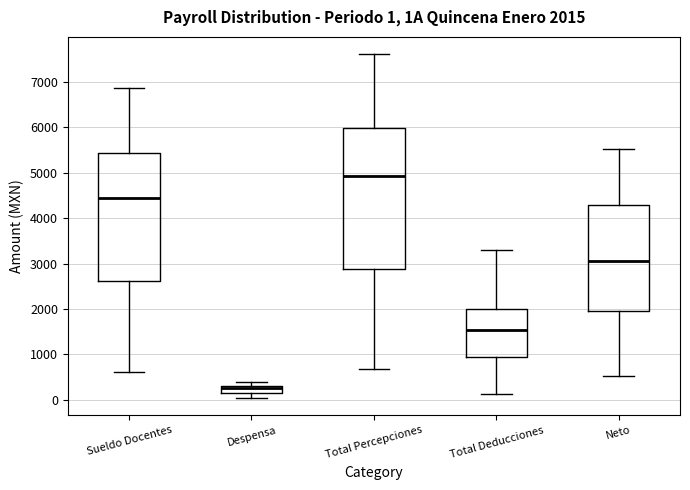

Which box's median line is the highest?

Total Percepciones